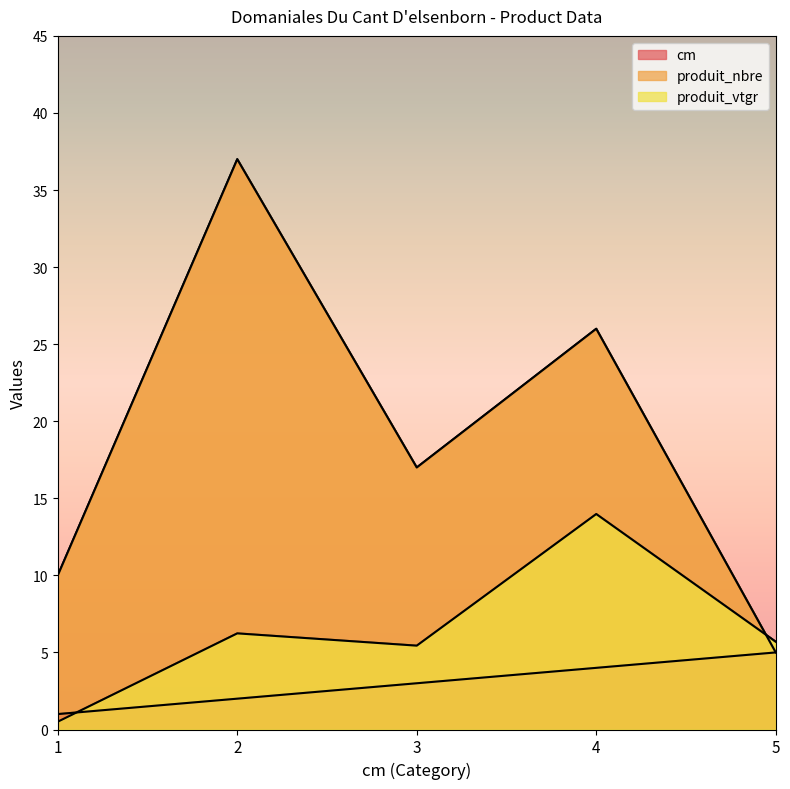

At which label does cm reach its minimum?

1